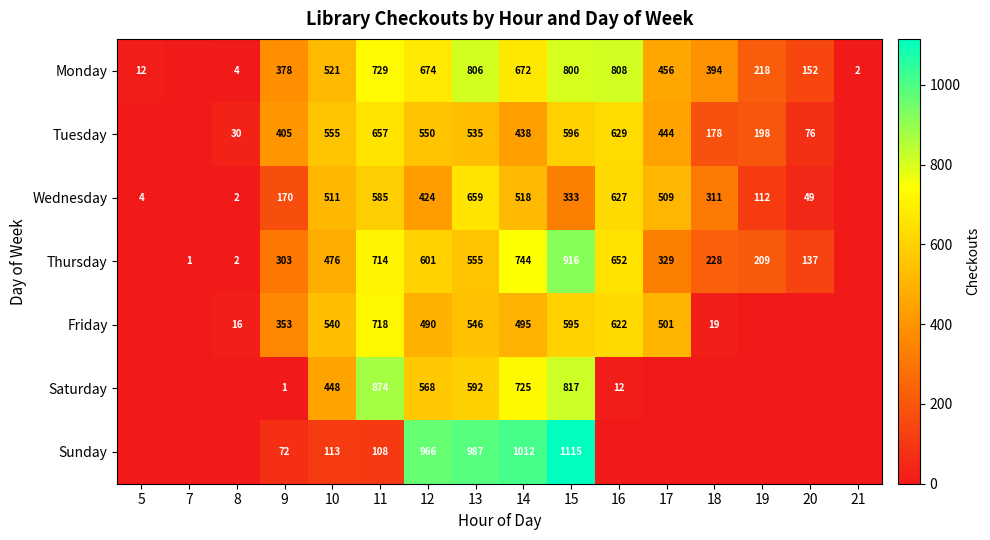

True or false: Friday has a value of 11 at 8.

False